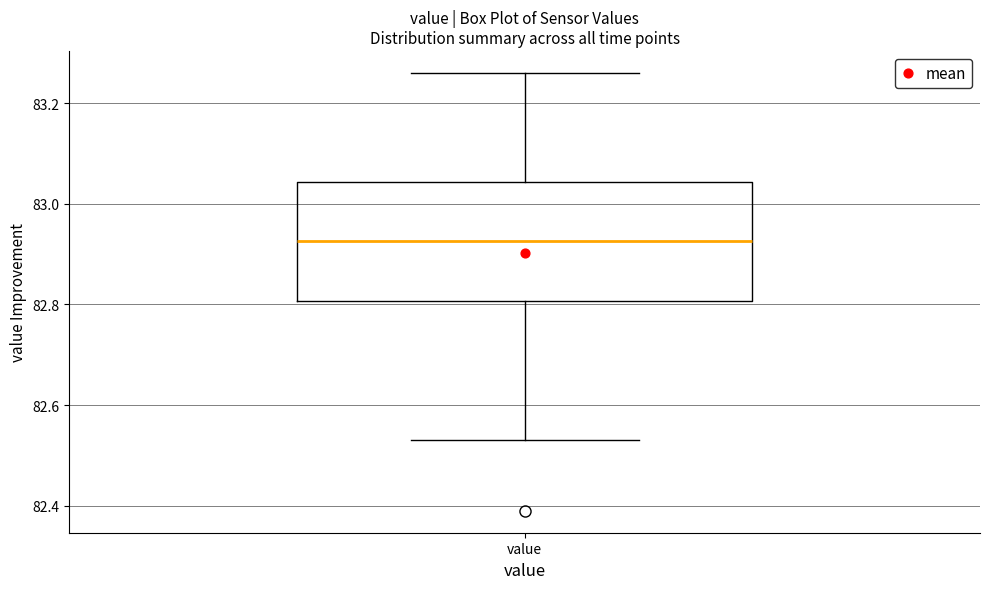

Where is the lower edge of the box for value on the y-axis? The values are not printed on the chart, so give them approximately, as read against the axis.

82.80